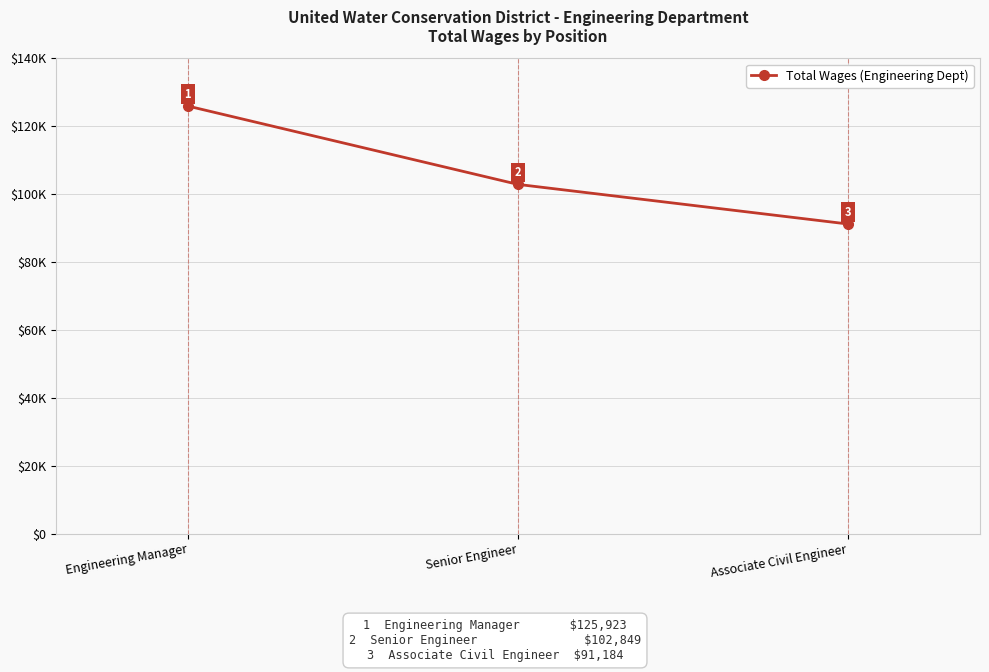

Is this an area chart (filled region under the line)?

No